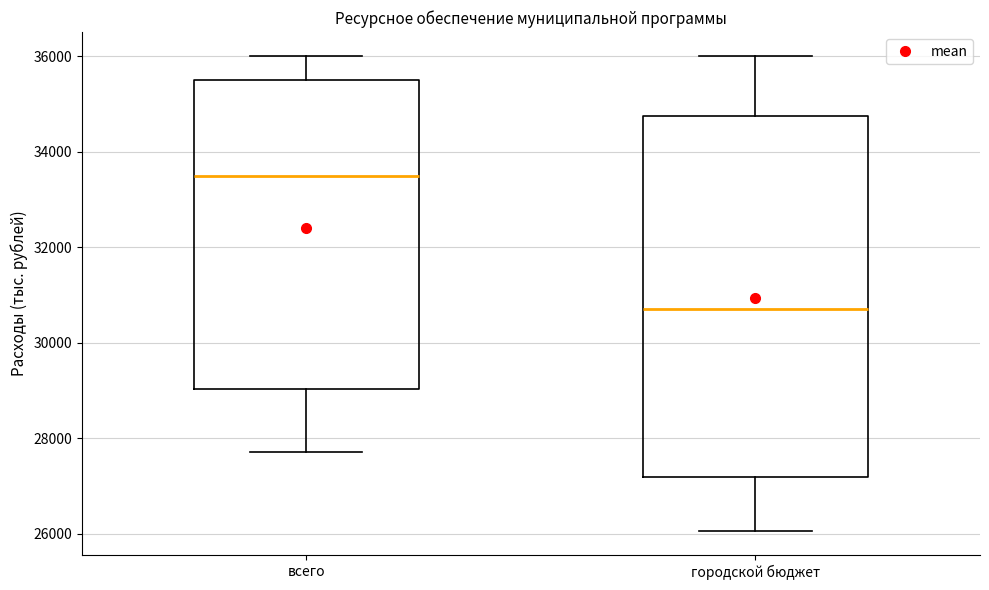

Where does the lower whisker of the box for городской бюджет end on the y-axis? The values are not printed on the chart, so give them approximately, as read against the axis.

26000